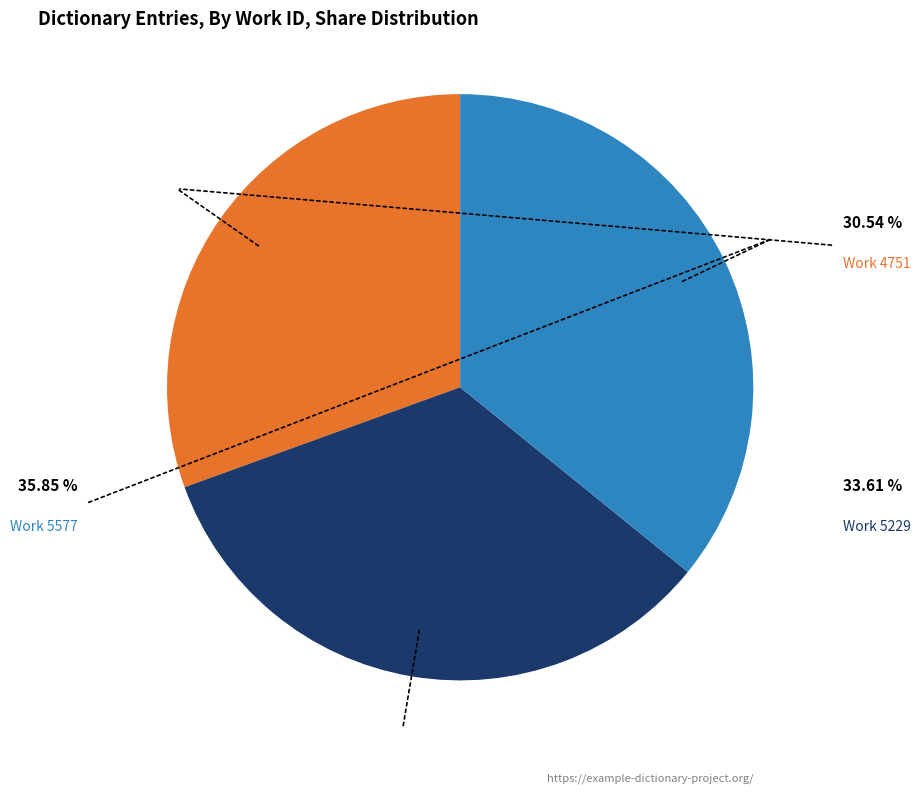

True or false: Work 5577 accounts for 21% of the total.

False